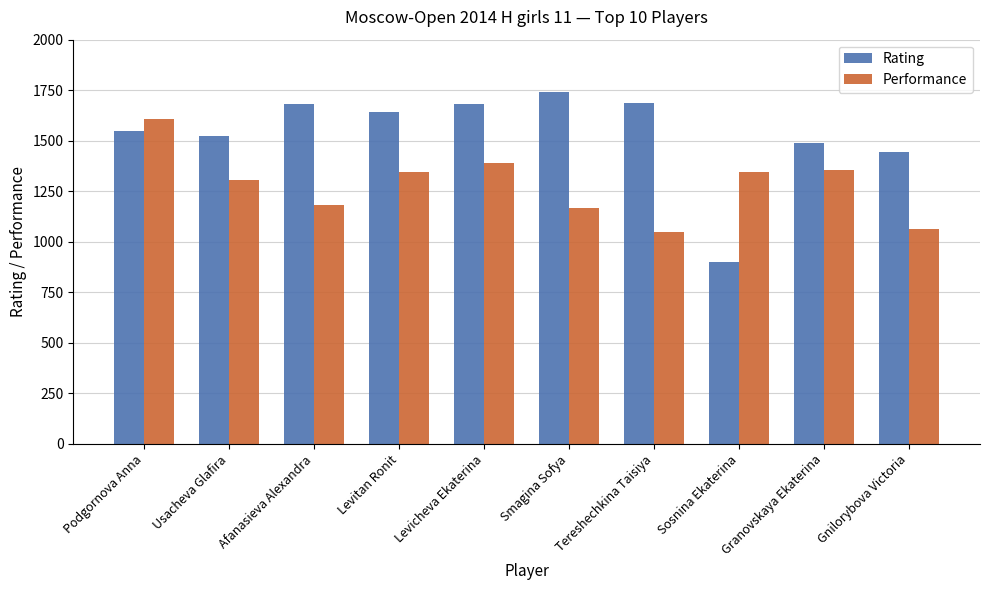

What is the value of the Rating bar at the 7th from the left?

1687